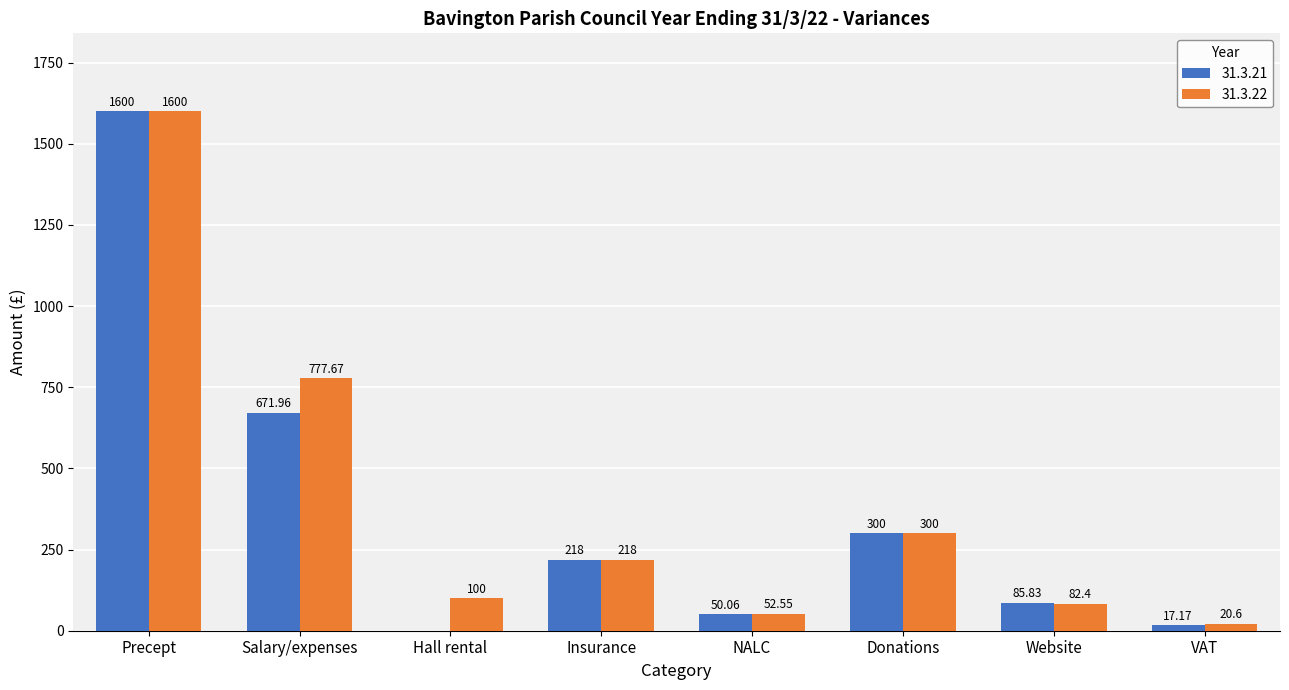

Are the bars horizontal?

No